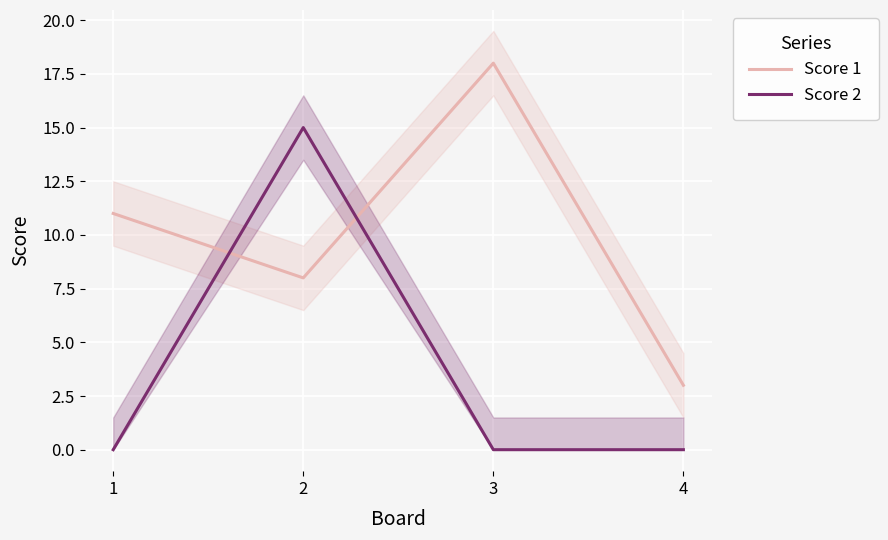

What is the total value across all series at 3?

18